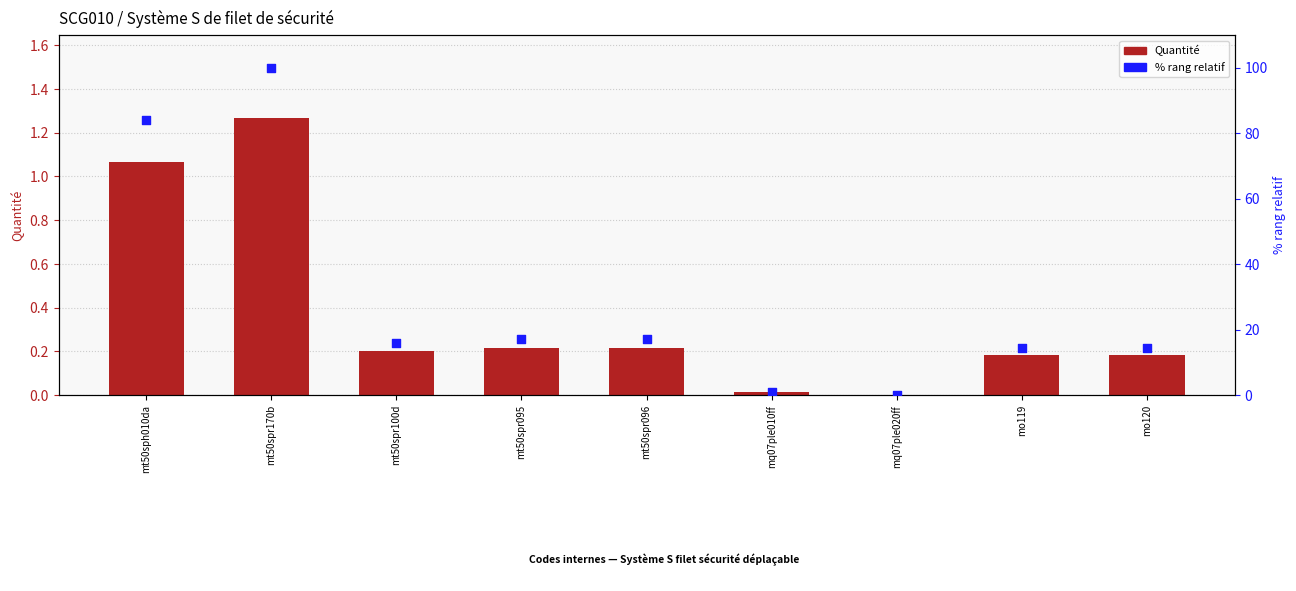

What is the total value across all series at mt50spr170b?

101.3